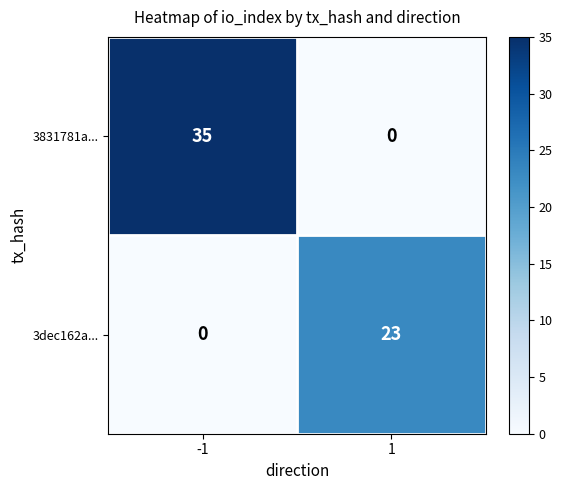

Count the number of data series in this chart.

2